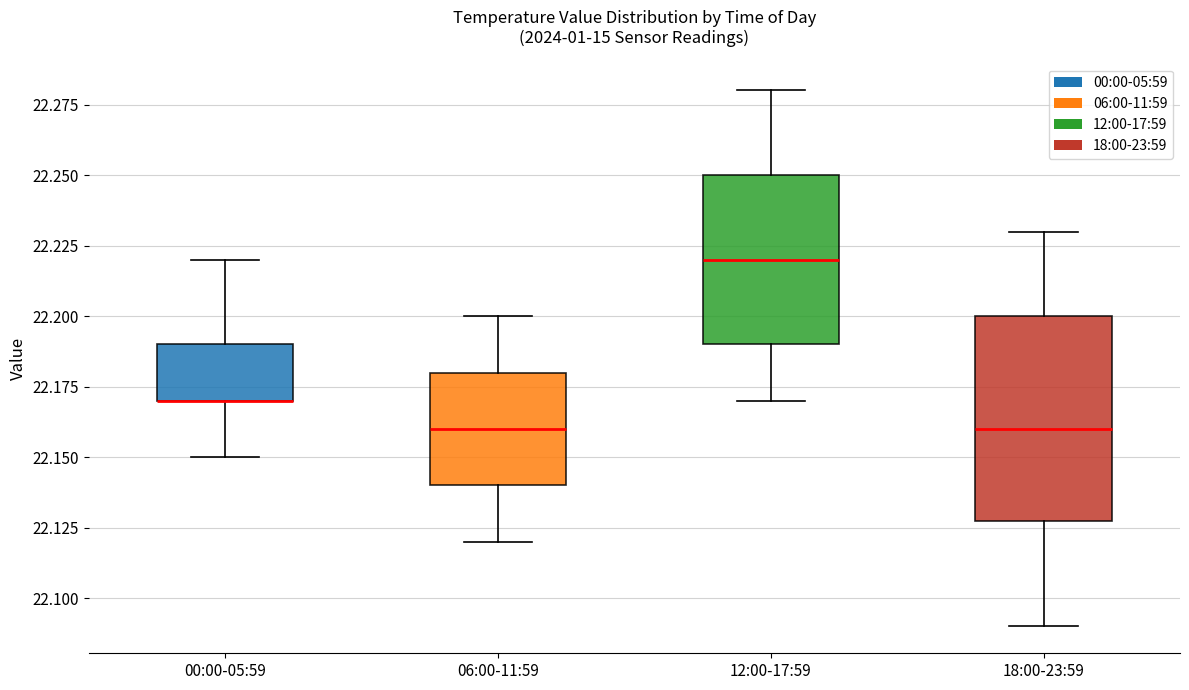

Where does the lower whisker of the box for 18:00-23:59 end on the y-axis? The values are not printed on the chart, so give them approximately, as read against the axis.

22.09